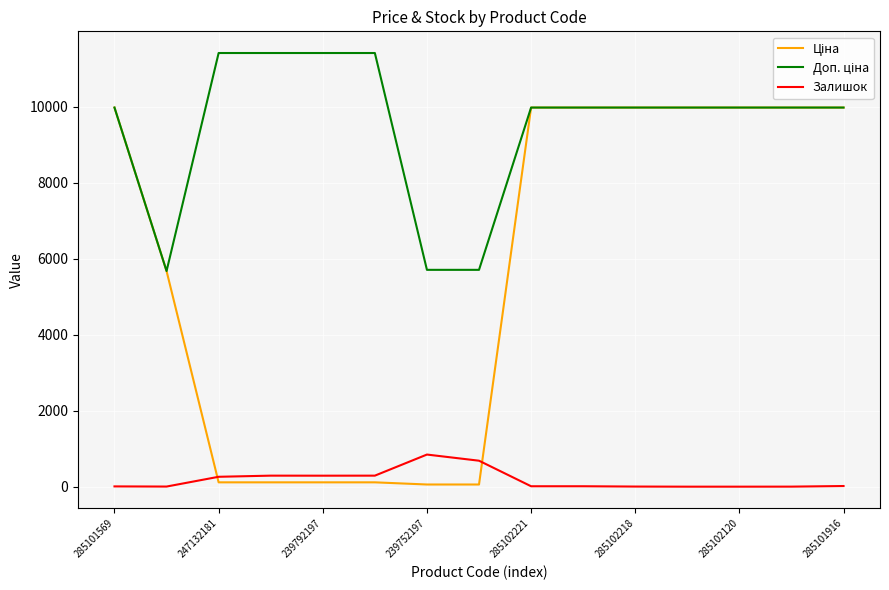

What is the maximum value shown in the chart?

11410.0